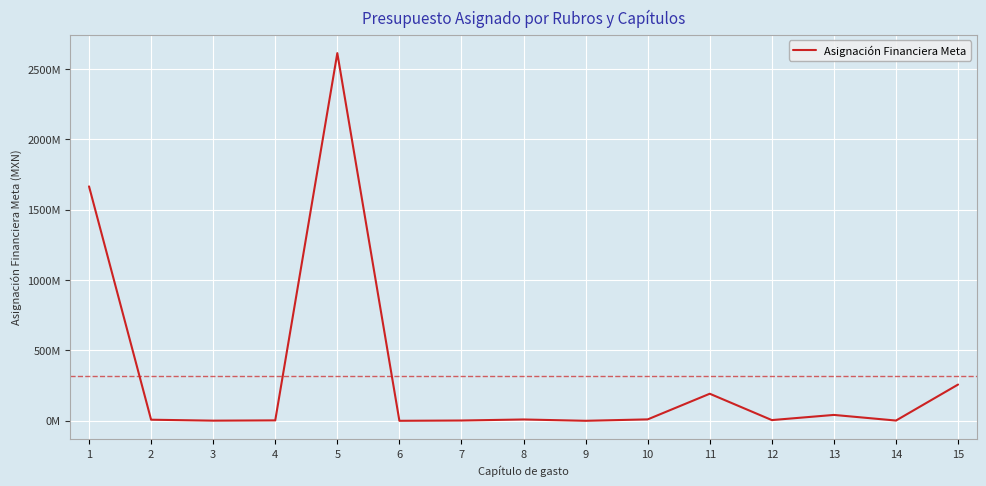

True or false: there are more than 2 points higher than both neighbors.

True